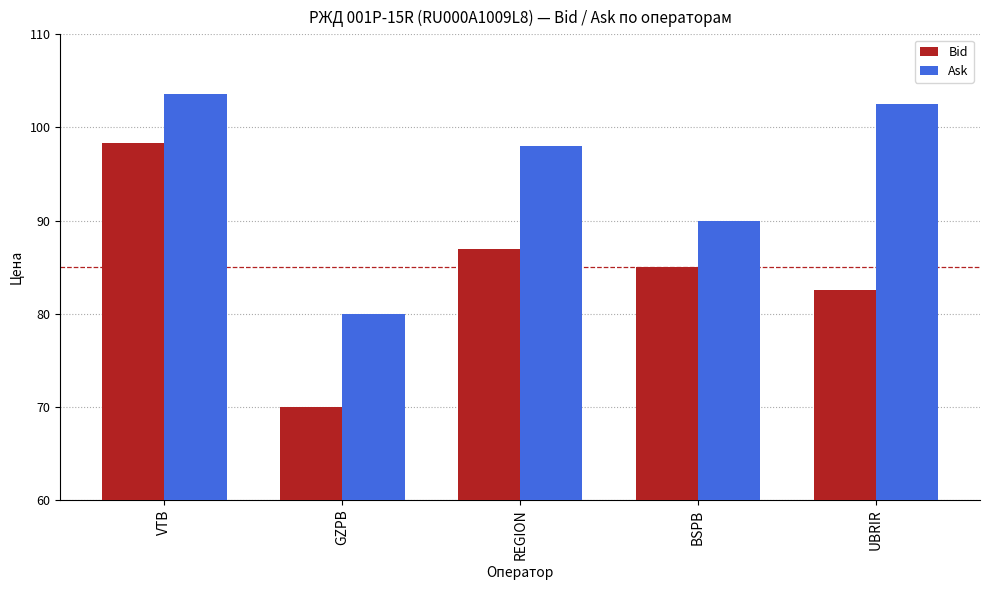

List the series in order of their overall mean, lowest first.

Bid, Ask